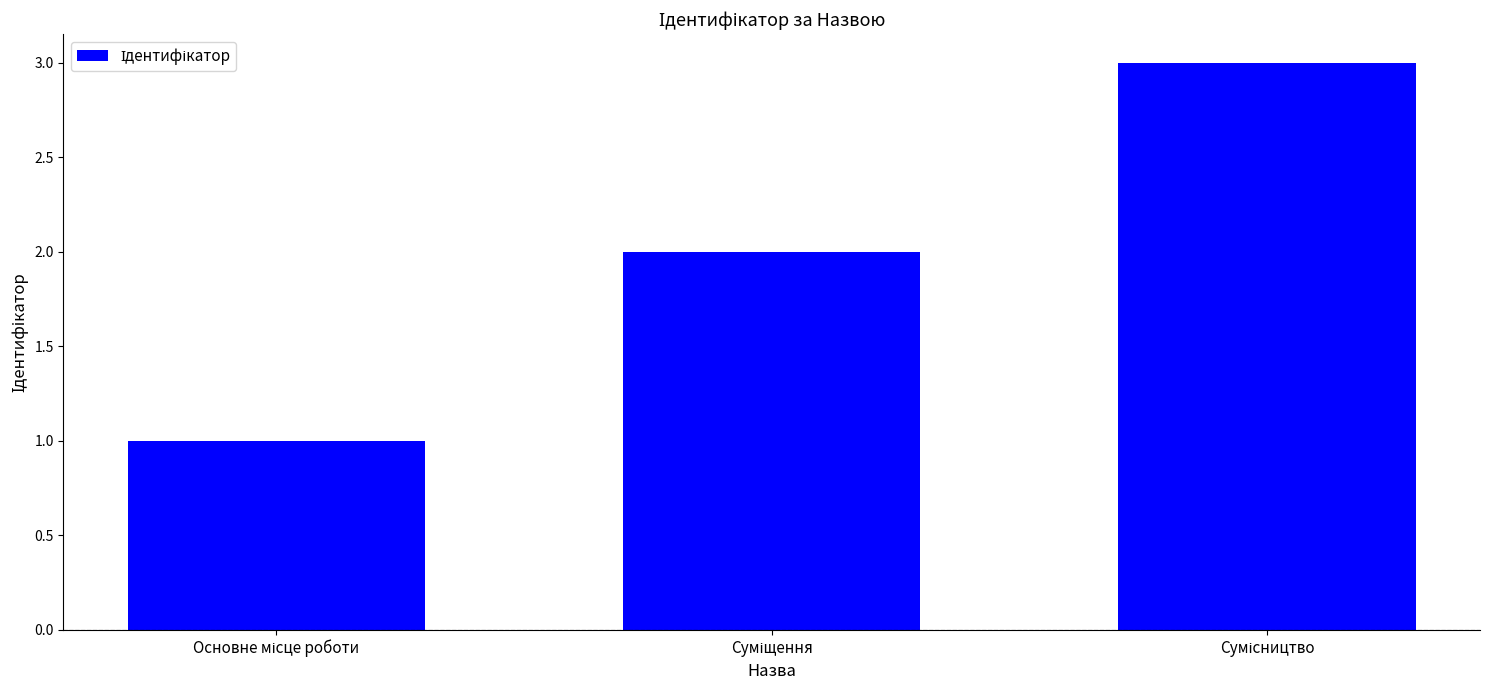

What is the greatest value displayed?

3